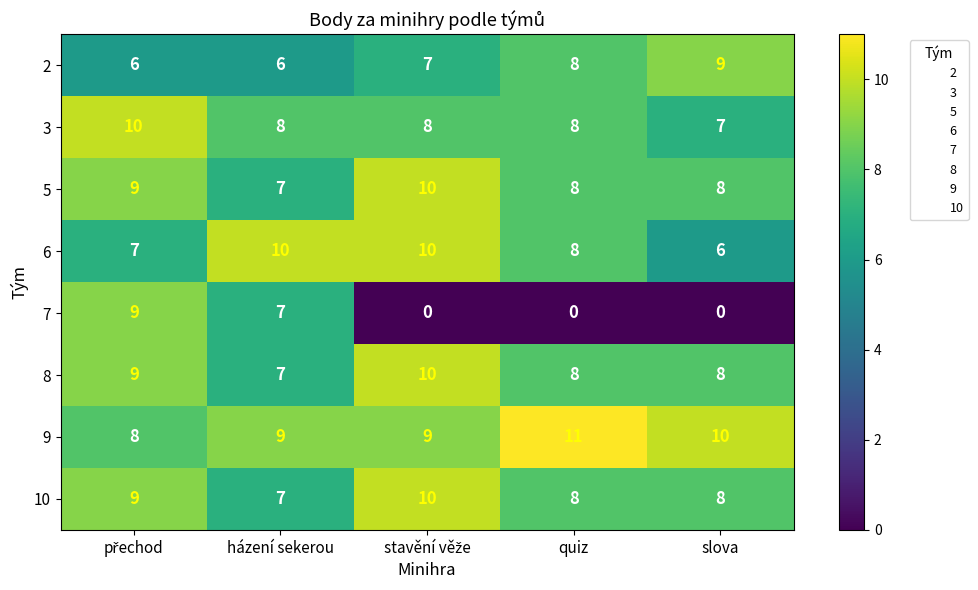

Which series has the largest range (max minus min)?

7